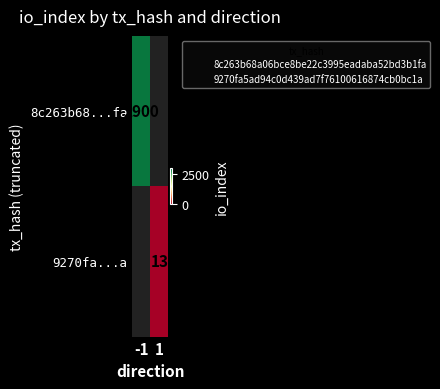

Which series has the largest range (max minus min)?

8c263b68...fa